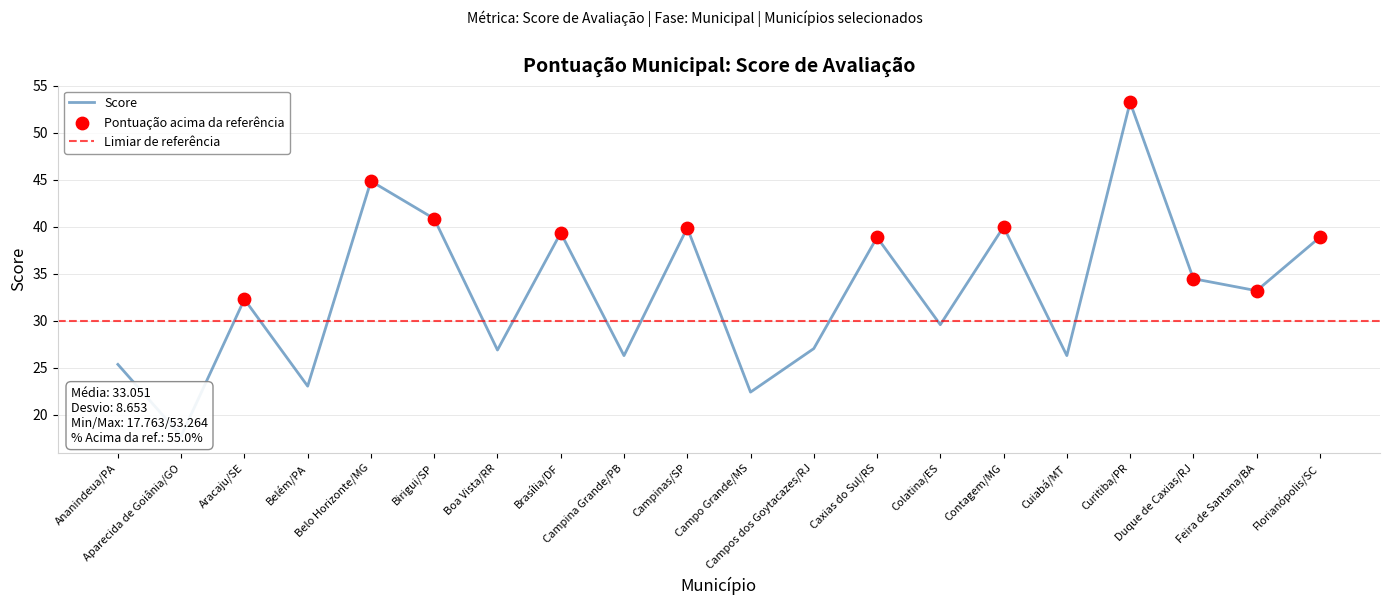

What is the change in value from Belo Horizonte/MG to Colatina/ES?

-15.3